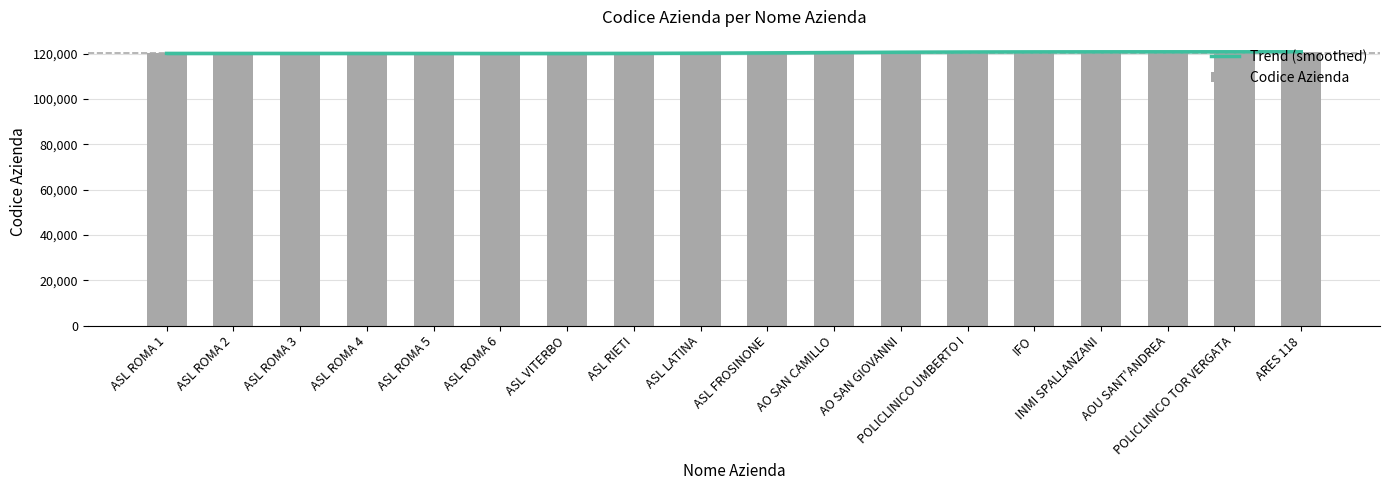

At which label does Codice Azienda first exceed 120206?

AO SAN CAMILLO